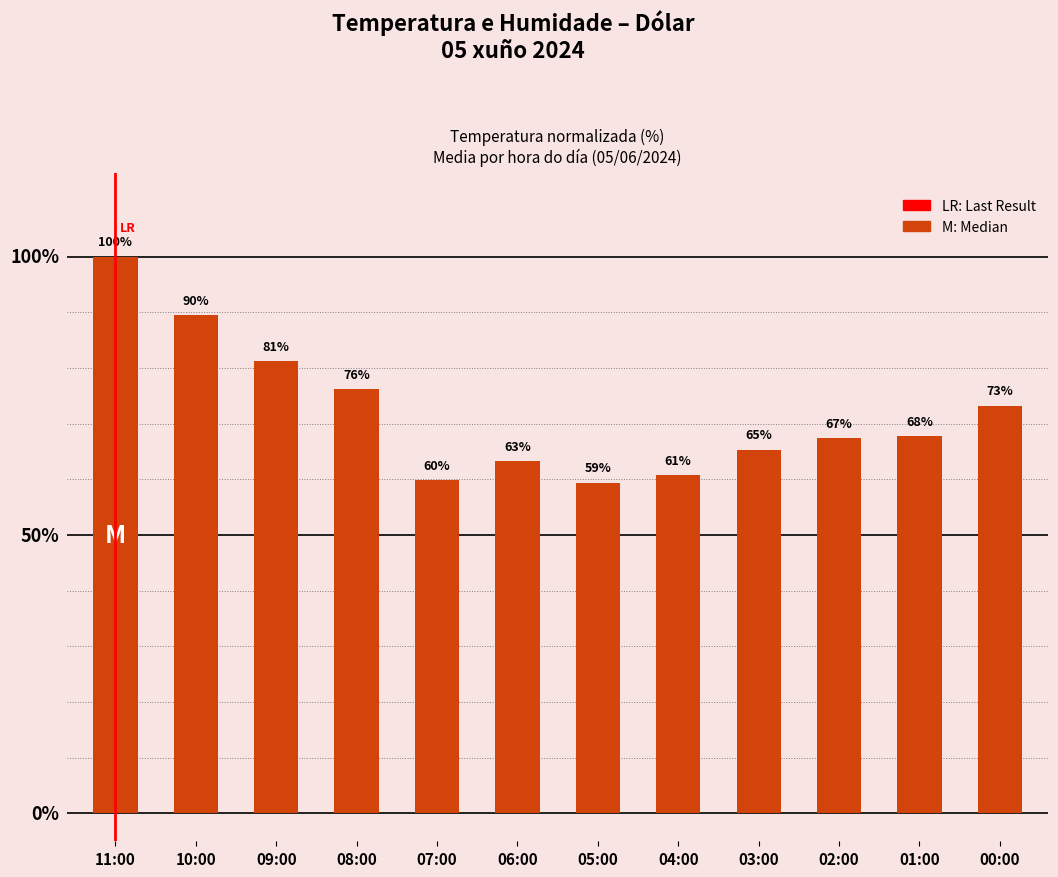

What is the label of the 9th bar from the right?

08:00